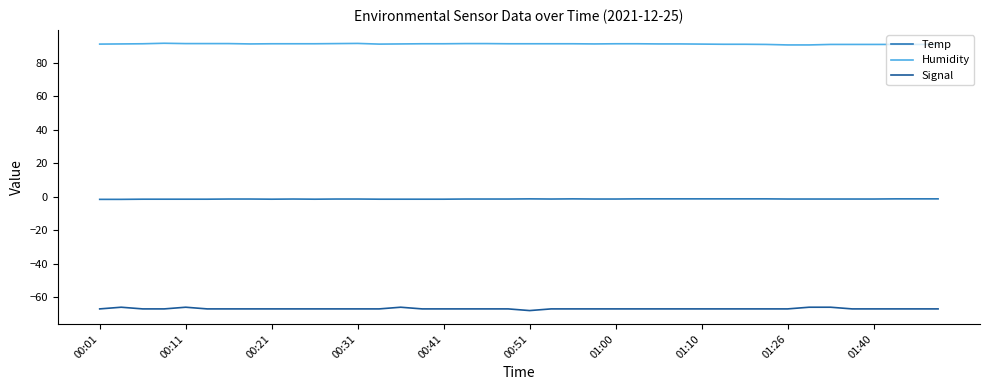

What is the difference between the maximum and minimum values in the Temp series?

0.3